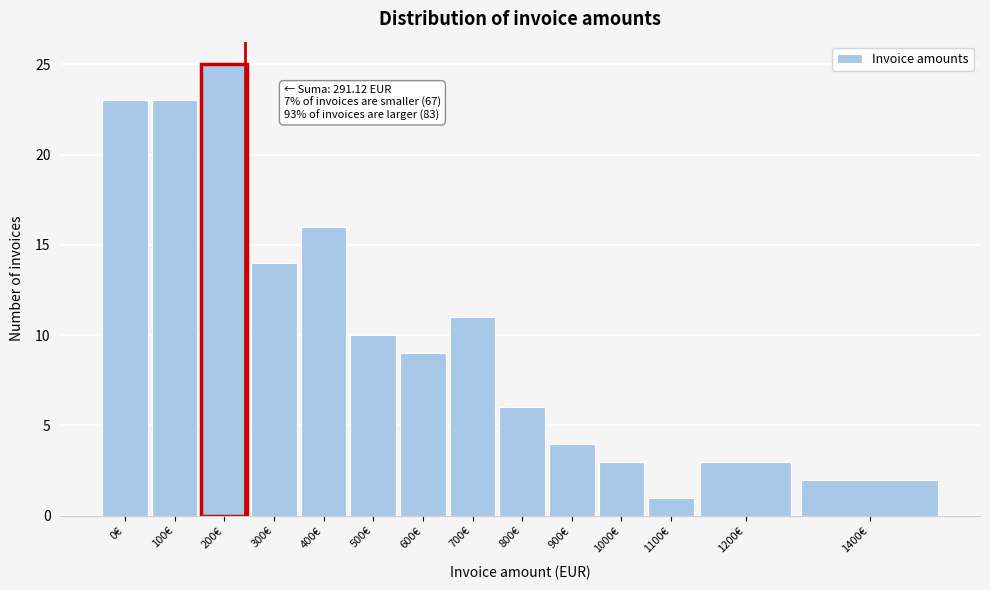

Reading left to right, extract all data points from this chart.

0€=23	100€=23	200€=25	300€=14	400€=16	500€=10	600€=9	700€=11	800€=6	900€=4	1000€=3	1100€=1	1200€=3	1400€=2